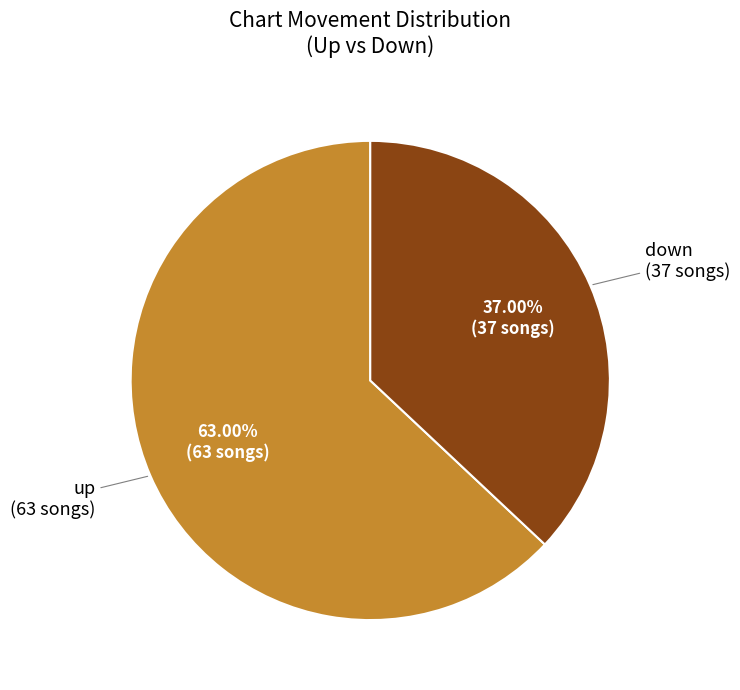

Does any single category account for the majority?

Yes